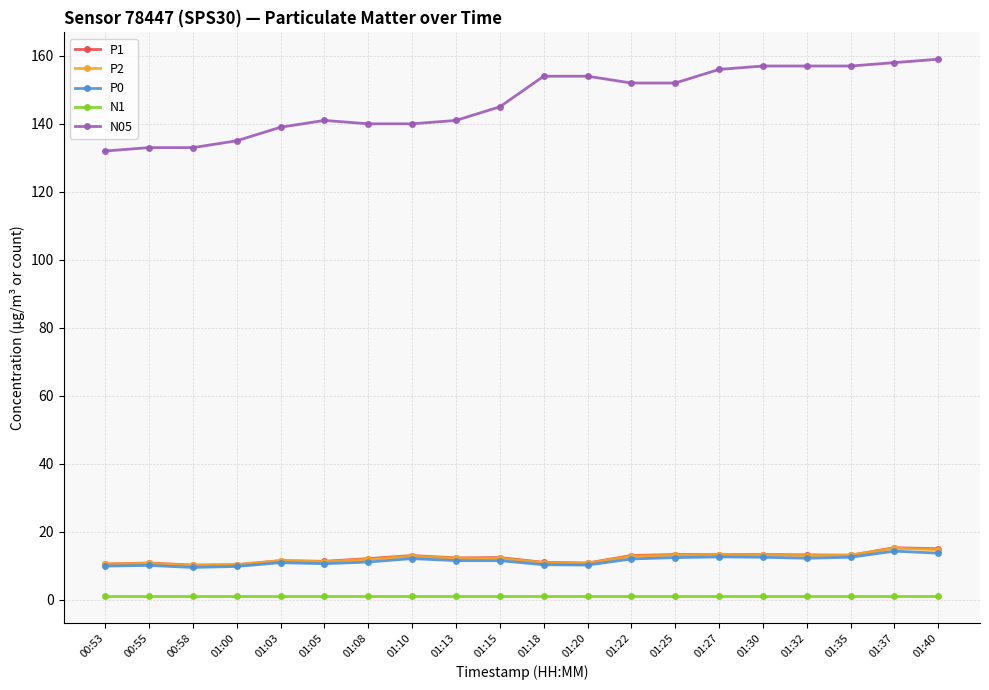

What is the value of the N05 point at the 5th from the left?

139.0